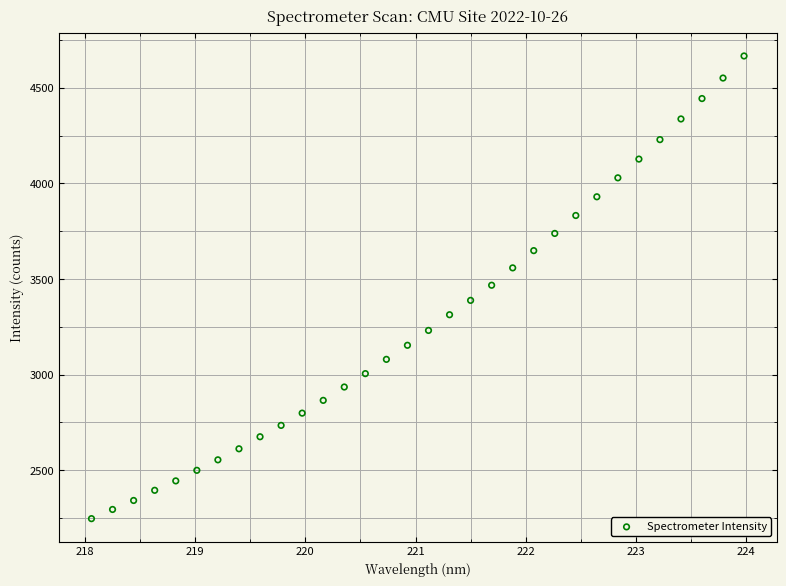

What is the range of X values (max minus min)?

5.9